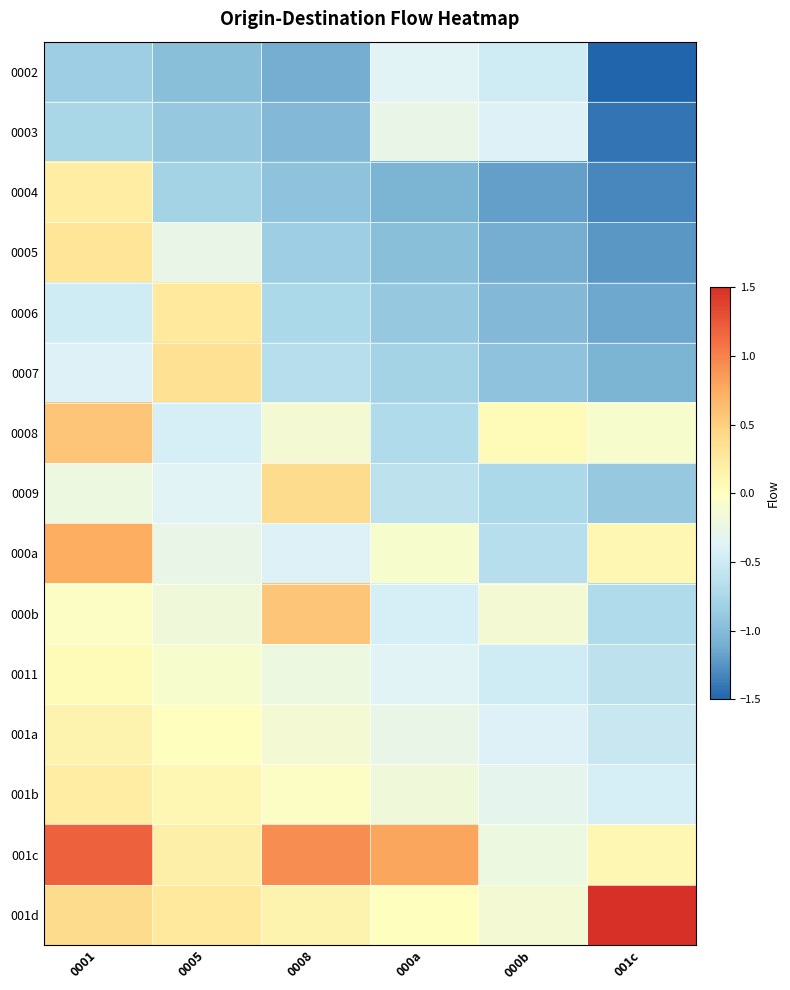

Reading left to right, what are all the values shown in this chart?

0002: 0001=-0.8	0005=-1.0	0008=-1.1	000a=-0.4	000b=-0.5	001c=-1.5
0003: 0001=-0.8	0005=-0.9	0008=-1.0	000a=-0.3	000b=-0.4	001c=-1.4
0004: 0001=0.2	0005=-0.8	0008=-0.9	000a=-1.1	000b=-1.2	001c=-1.3
0005: 0001=0.3	0005=-0.3	0008=-0.8	000a=-1.0	000b=-1.1	001c=-1.2
0006: 0001=-0.5	0005=0.3	0008=-0.8	000a=-0.9	000b=-1.0	001c=-1.1
0007: 0001=-0.4	0005=0.4	0008=-0.7	000a=-0.8	000b=-0.9	001c=-1.1
0008: 0001=0.6	0005=-0.4	0008=-0.1	000a=-0.7	000b=0.0	001c=-0.1
0009: 0001=-0.2	0005=-0.4	0008=0.4	000a=-0.6	000b=-0.8	001c=-0.9
000a: 0001=0.7	0005=-0.3	0008=-0.4	000a=-0.1	000b=-0.7	001c=0.1
000b: 0001=-0.0	0005=-0.2	0008=0.6	000a=-0.4	000b=-0.1	001c=-0.7
0011: 0001=0.0	0005=-0.1	0008=-0.2	000a=-0.4	000b=-0.5	001c=-0.6
001a: 0001=0.1	0005=0.0	0008=-0.1	000a=-0.3	000b=-0.4	001c=-0.5
001b: 0001=0.2	0005=0.1	0008=-0.0	000a=-0.2	000b=-0.3	001c=-0.4
001c: 0001=1.2	0005=0.2	0008=0.9	000a=0.8	000b=-0.2	001c=0.1
001d: 0001=0.4	0005=0.3	0008=0.1	000a=0.0	000b=-0.1	001c=1.5